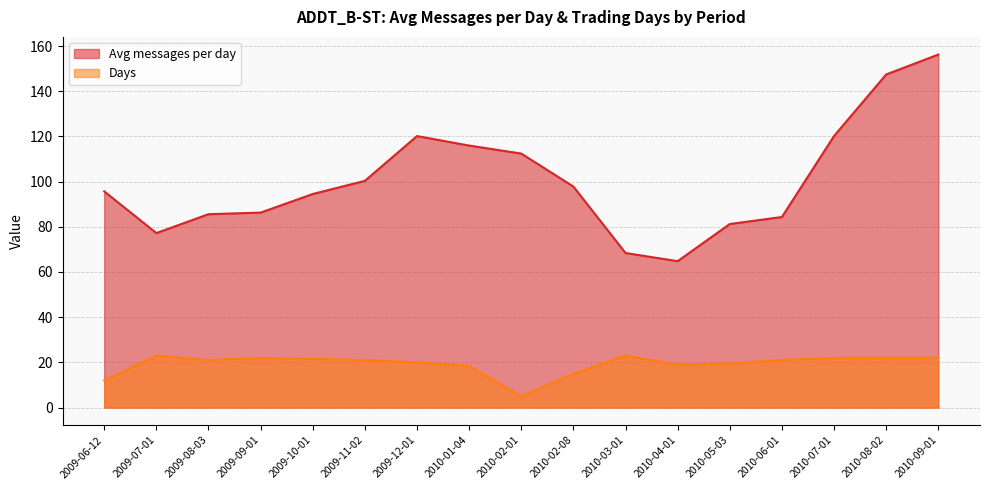

Is it true that Avg messages per day equals 77.2 at 2009-07-01?

True